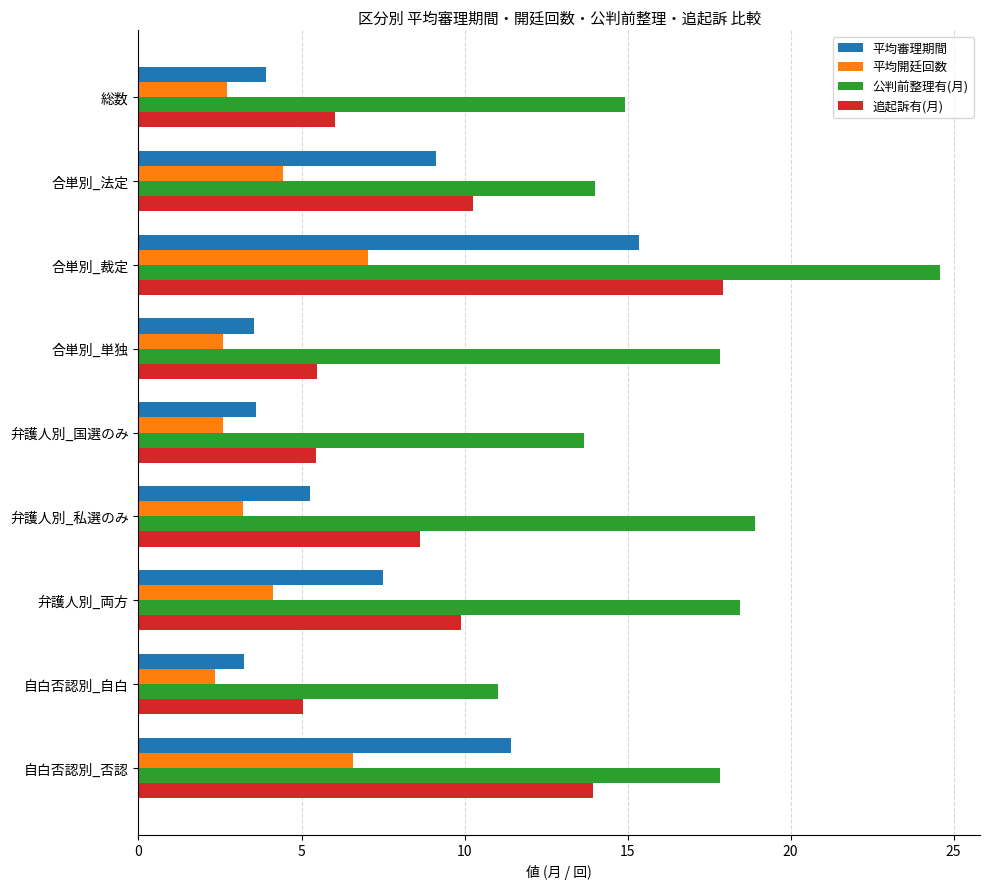

List the series in order of their peak value, lowest first.

平均開廷回数, 平均審理期間, 追起訴有(月), 公判前整理有(月)